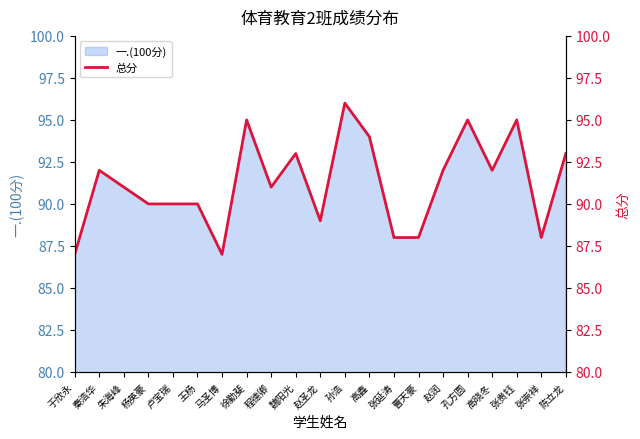

How many lines are shown in the chart?

1